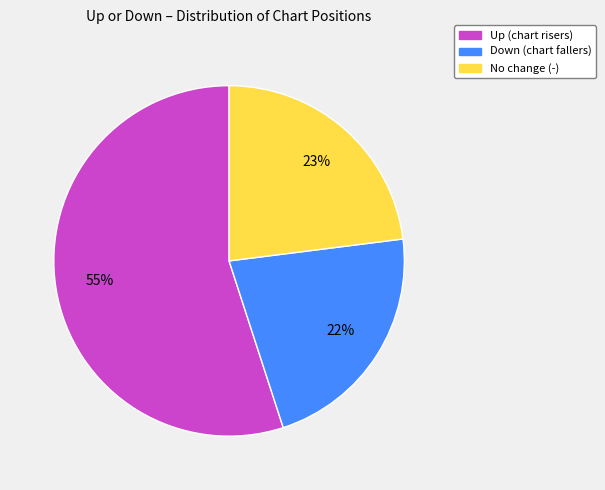

To the nearest percent, what is the difference between the largest and smallest slice percentages?

33%